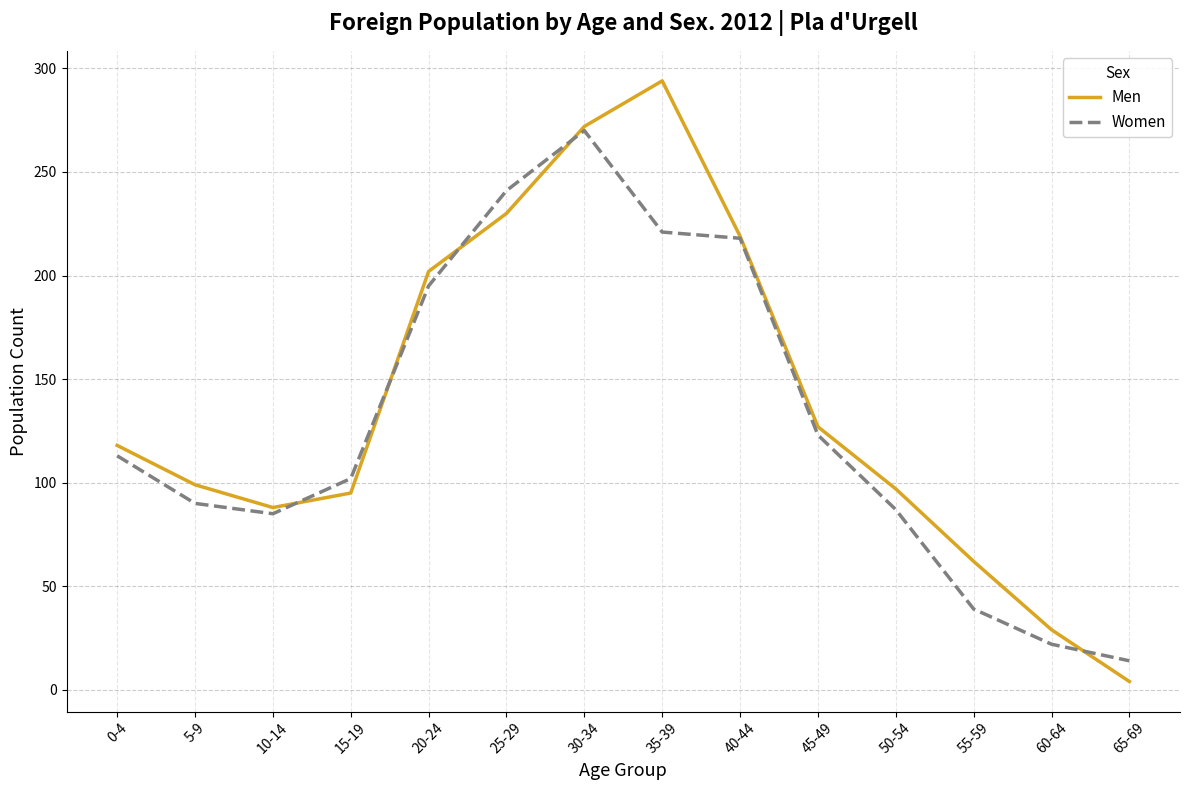

Is this an area chart (filled region under the line)?

No